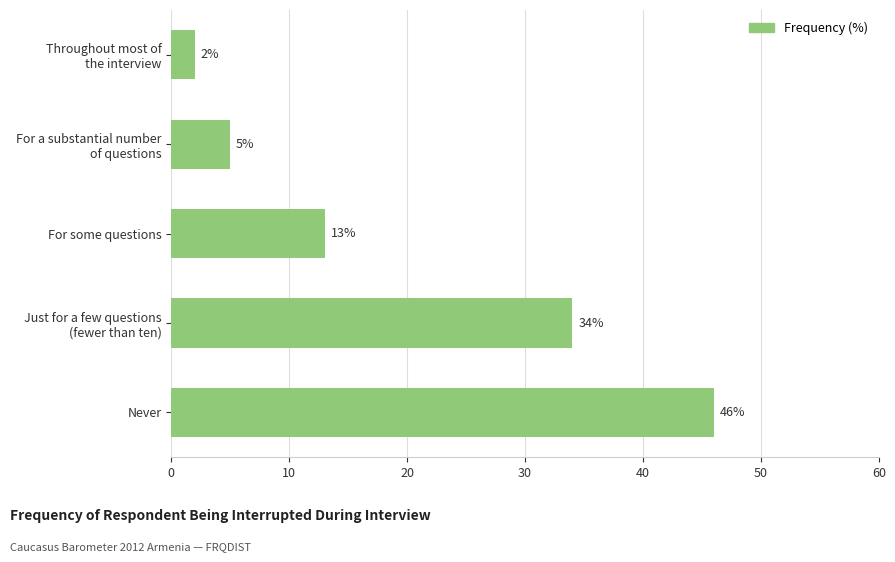

What is the greatest value displayed?

46